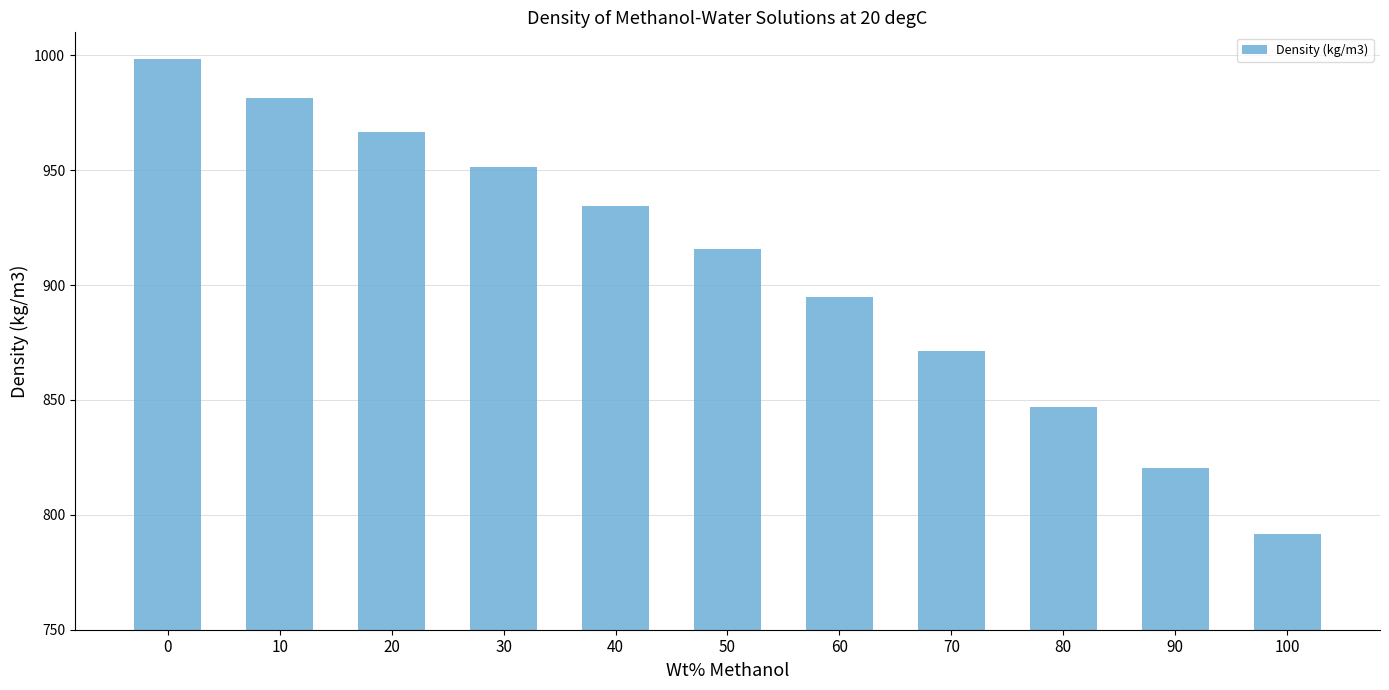

The chart shows a value of 1369.5 at 0. True or false?

False